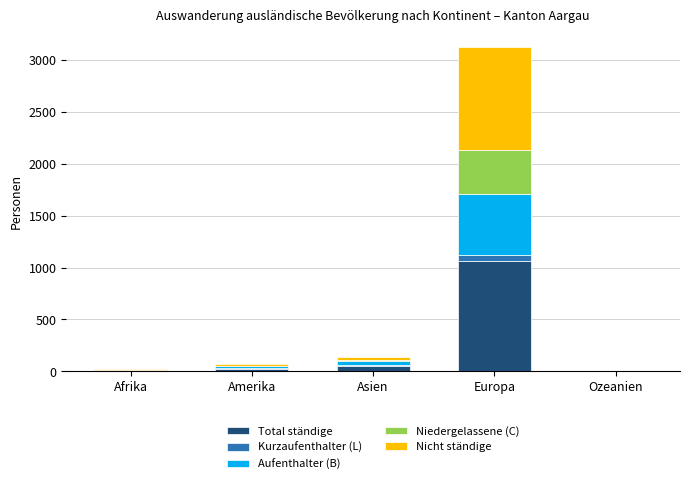

Count the number of categories in the chart.

5